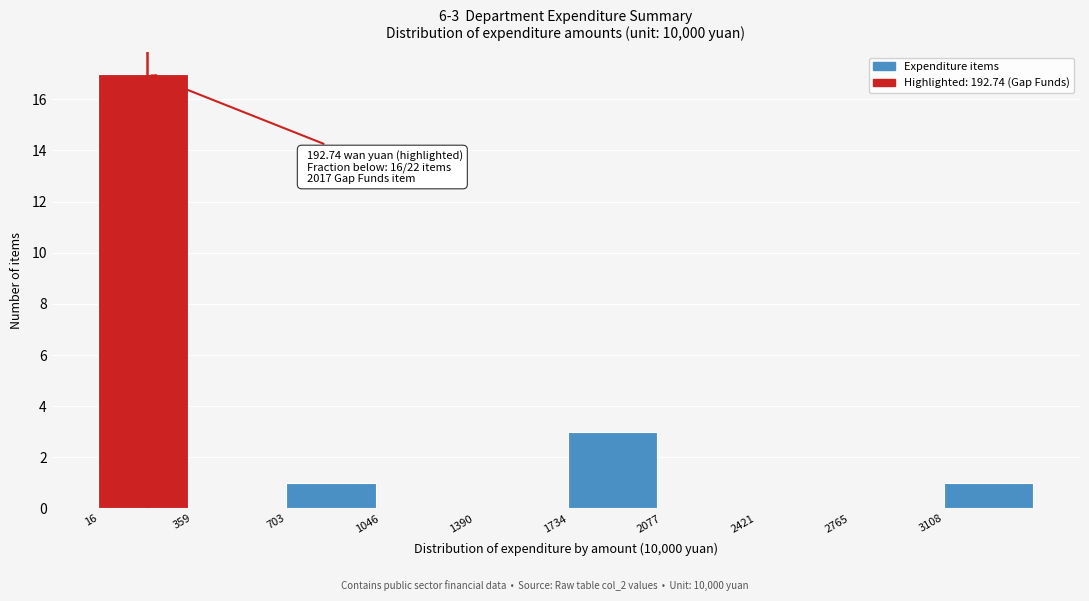

Over which range of the x-axis is the bar tallest?

0 to 350